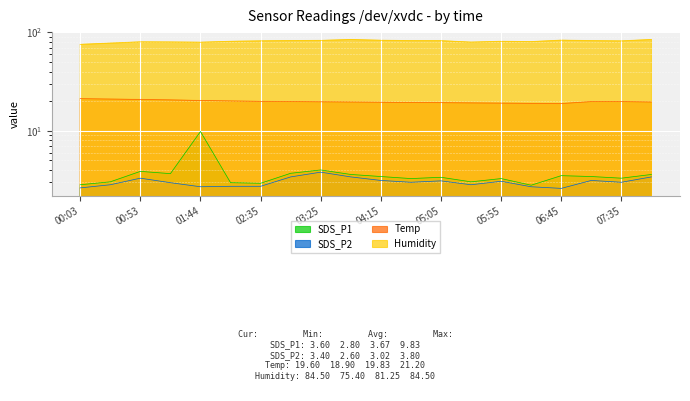

What position from the right is 00:28?

19